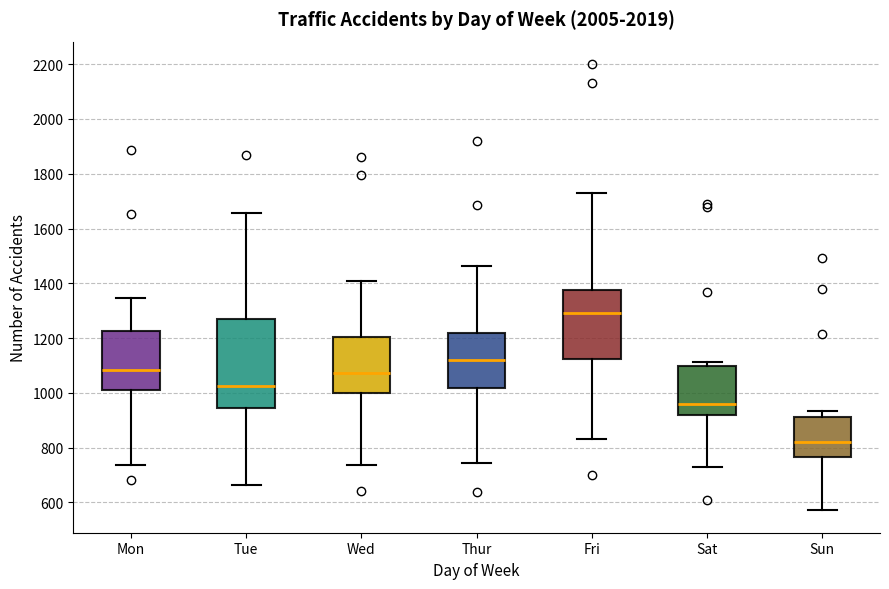

Reading left to right, transcribe this box plot: for each box, give where its median line is, the range the box spans, and where its two whiskers end, as read against the y-axis. The values are not printed on the chart, so give them approximately, as read against the axis.

Mon: median 1080, box 1020 to 1220, whiskers 740 to 1340
Tue: median 1020, box 940 to 1260, whiskers 660 to 1660
Wed: median 1080, box 1000 to 1200, whiskers 740 to 1400
Thur: median 1120, box 1020 to 1220, whiskers 740 to 1460
Fri: median 1300, box 1120 to 1380, whiskers 840 to 1740
Sat: median 960, box 920 to 1100, whiskers 720 to 1120
Sun: median 820, box 760 to 920, whiskers 580 to 940